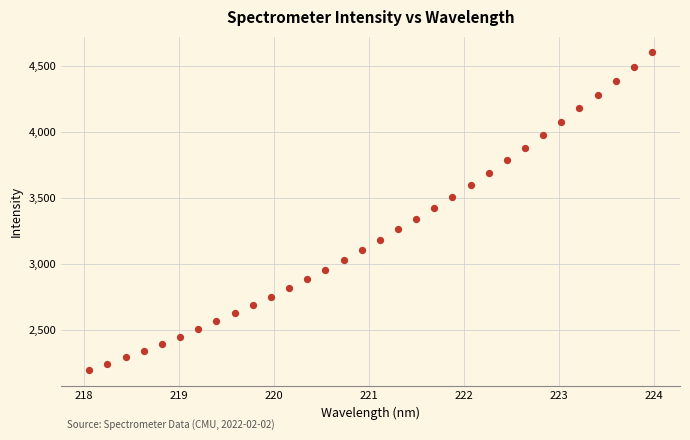

What is the range of Y values (max minus min)?

2409.3